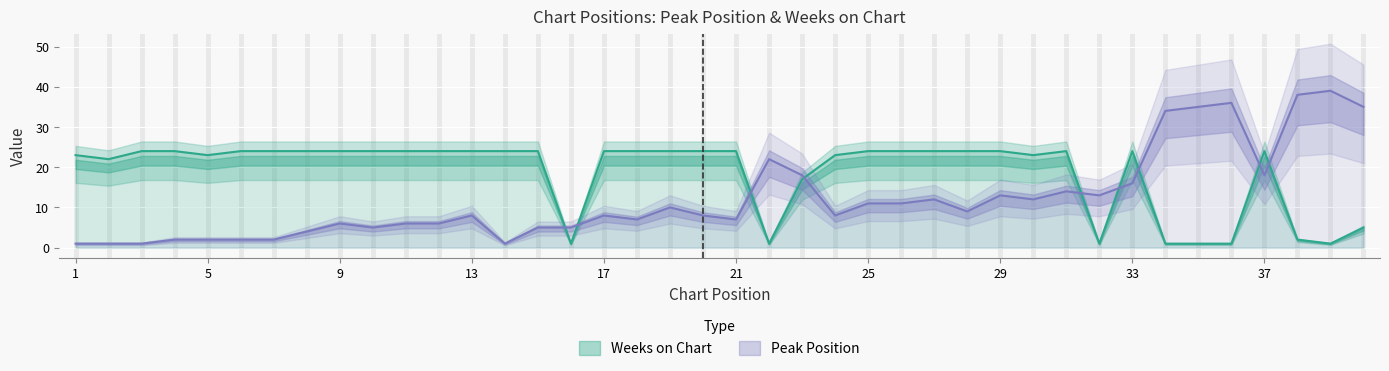

At which category does Weeks on Chart reach its first local valley?

2